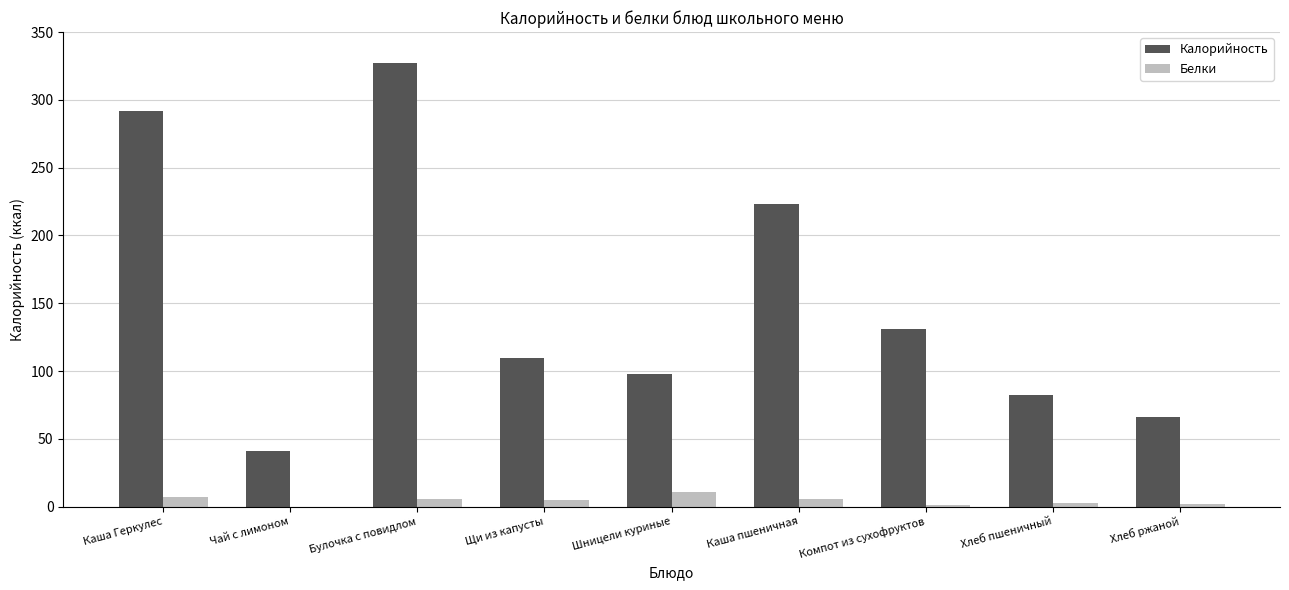

What are all the series names shown in the legend?

Калорийность, Белки